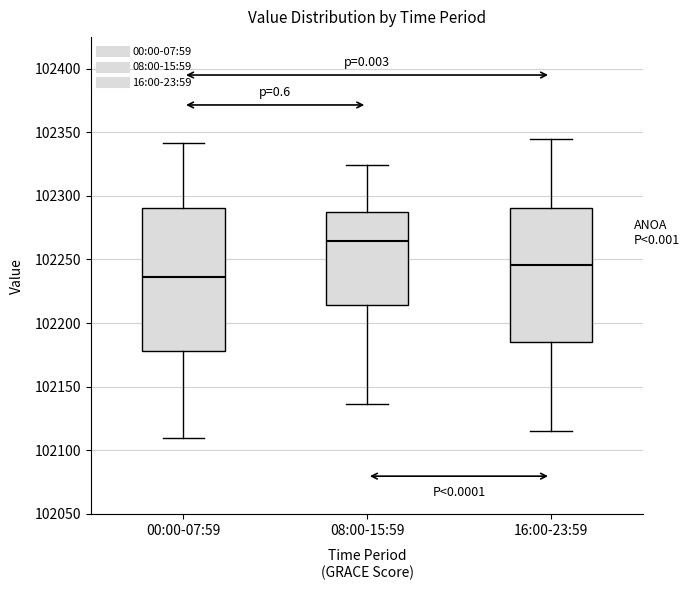

Where does the upper whisker of the box for 08:00-15:59 end on the y-axis? The values are not printed on the chart, so give them approximately, as read against the axis.

102325